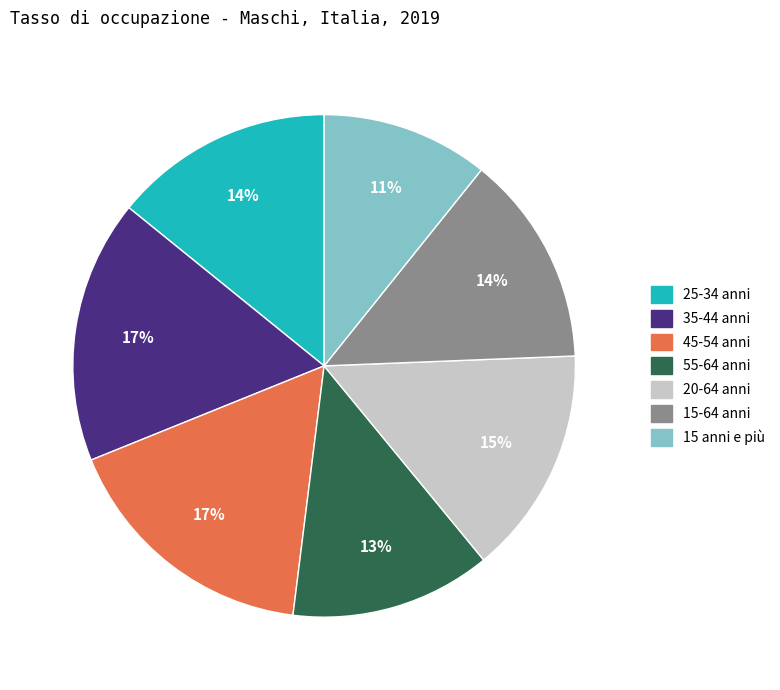

Is it true that 15 anni e più is 11% of the pie?

True